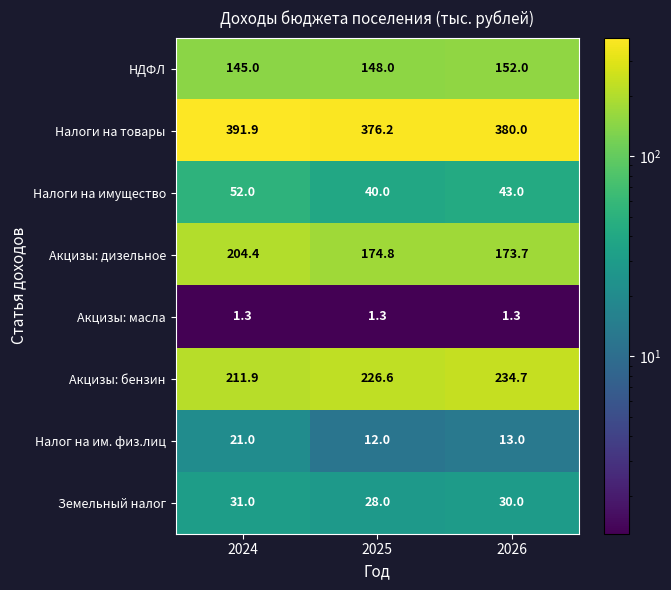

At how many categories does at least one series exceed 113?

3